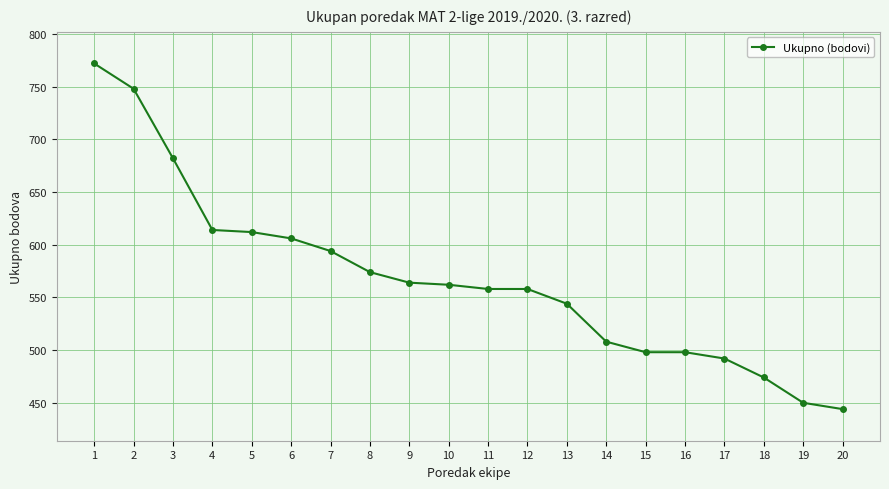

What is the greatest value displayed?

772